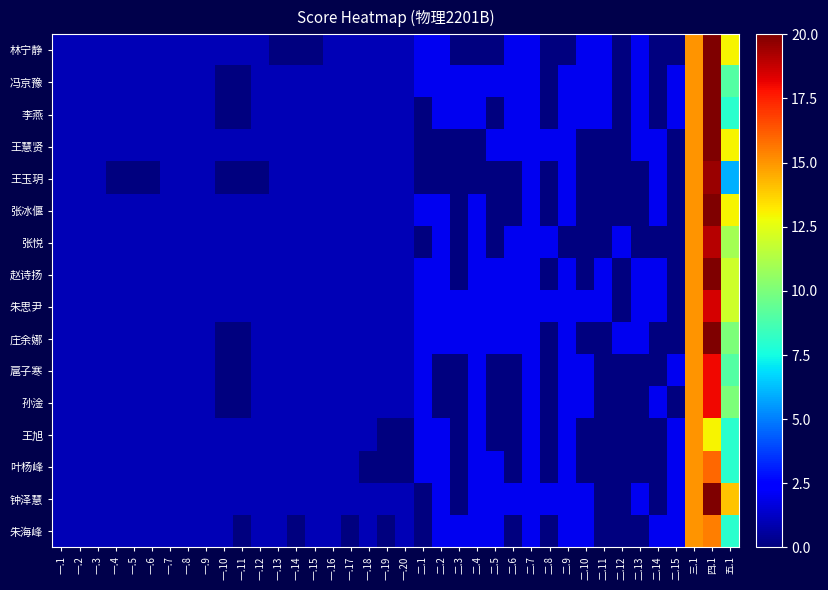

List the series in order of their peak value, lowest first.

王旭, 朱海峰, 叶杨峰, 扈子寒, 孙淦, 朱思尹, 张悦, 王玉玥, 林宁静, 冯京豫, 李燕, 王慧贤, 张冰偃, 赵诗扬, 庄余娜, 钟泽慧